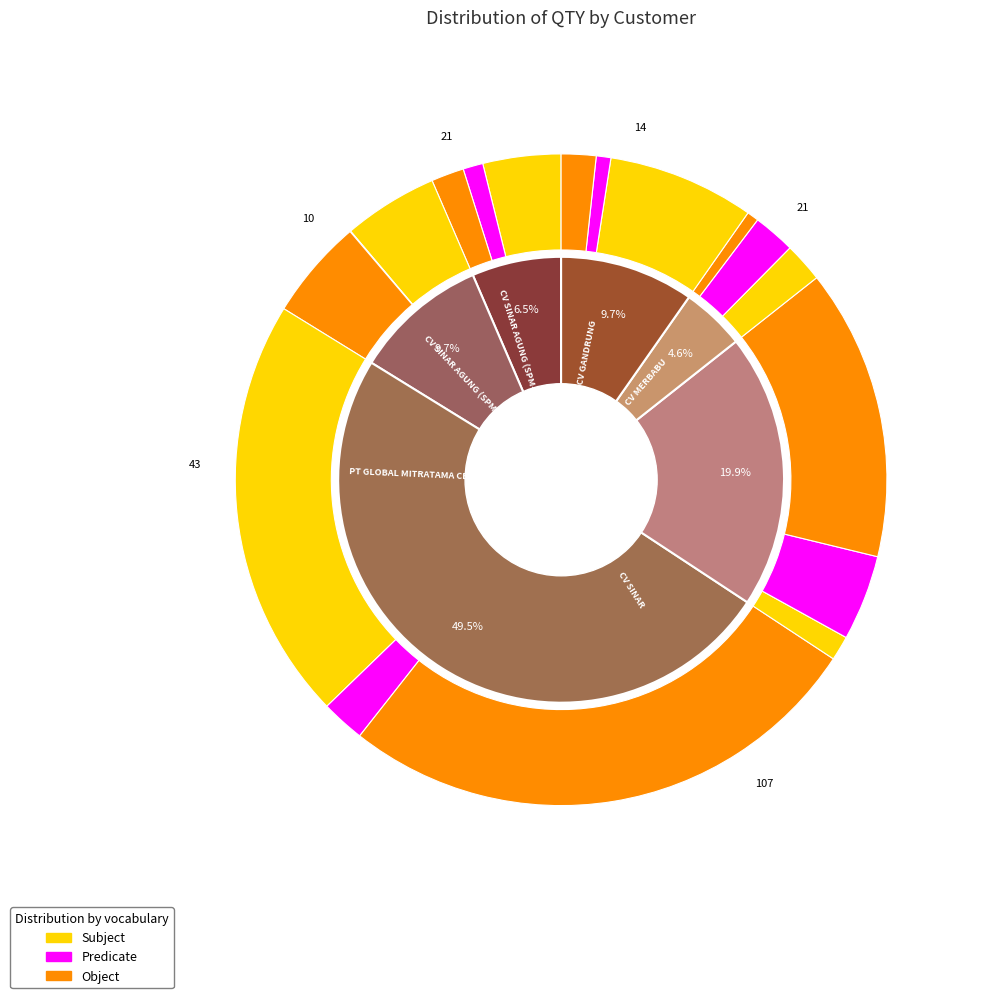

Does CV SINAR AGUNG (SPM-24663+) account for over 50% of the chart?

No